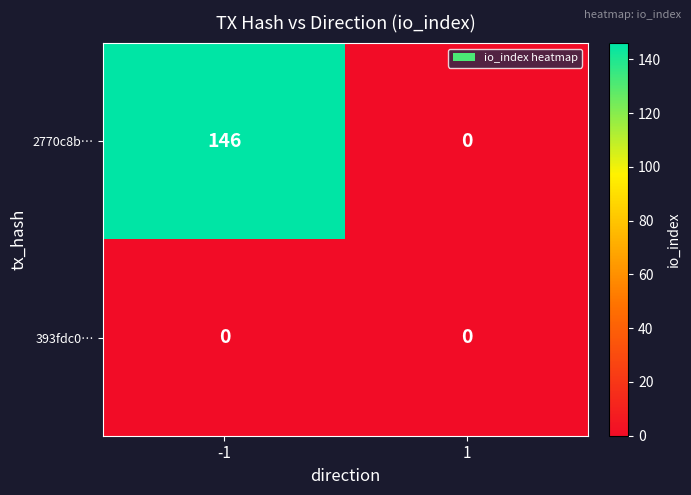

Count the number of data series in this chart.

2